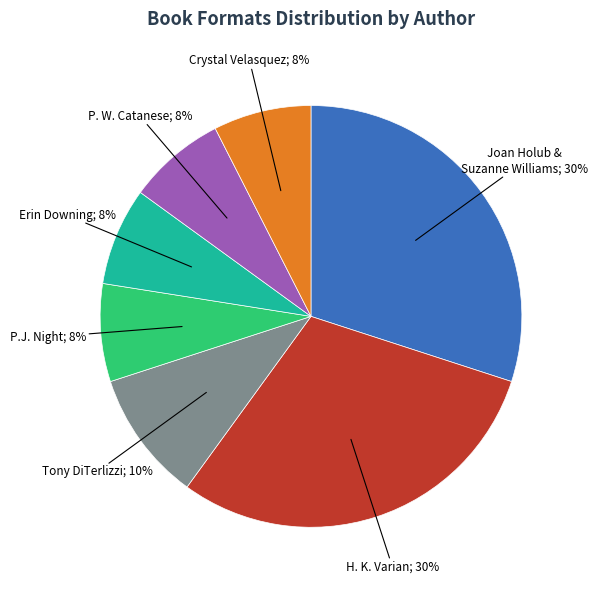

To the nearest percent, what is the average slice percentage?

14%